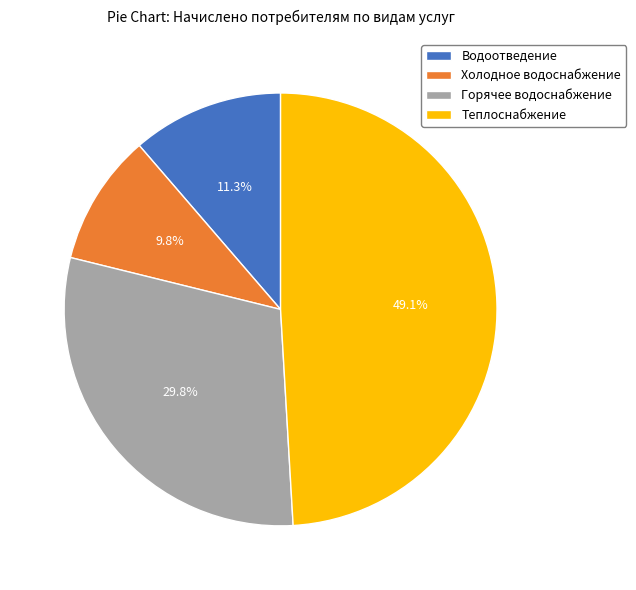

What percentage is the Холодное водоснабжение slice, to the nearest percent?

10%